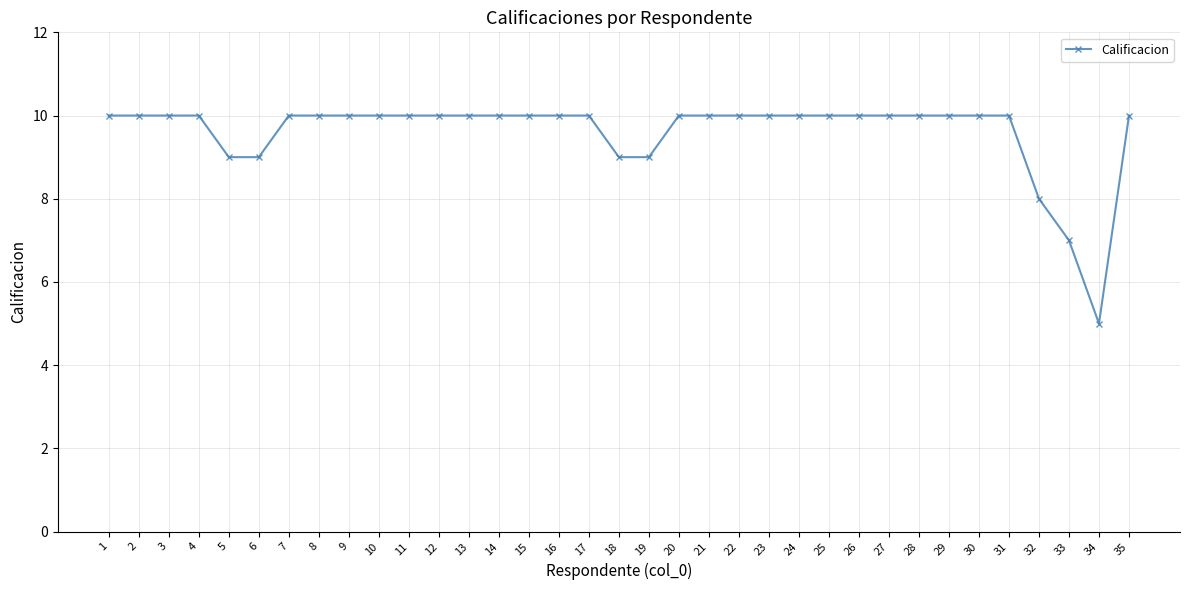

What is the difference between the maximum and minimum values?

5